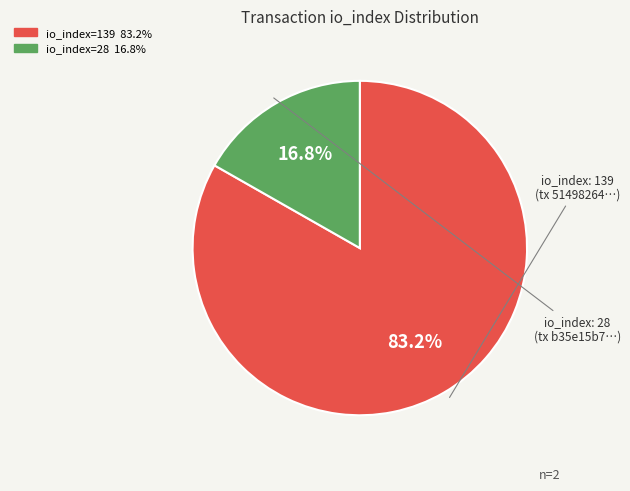

Is there any slice that represents more than half of the pie?

Yes